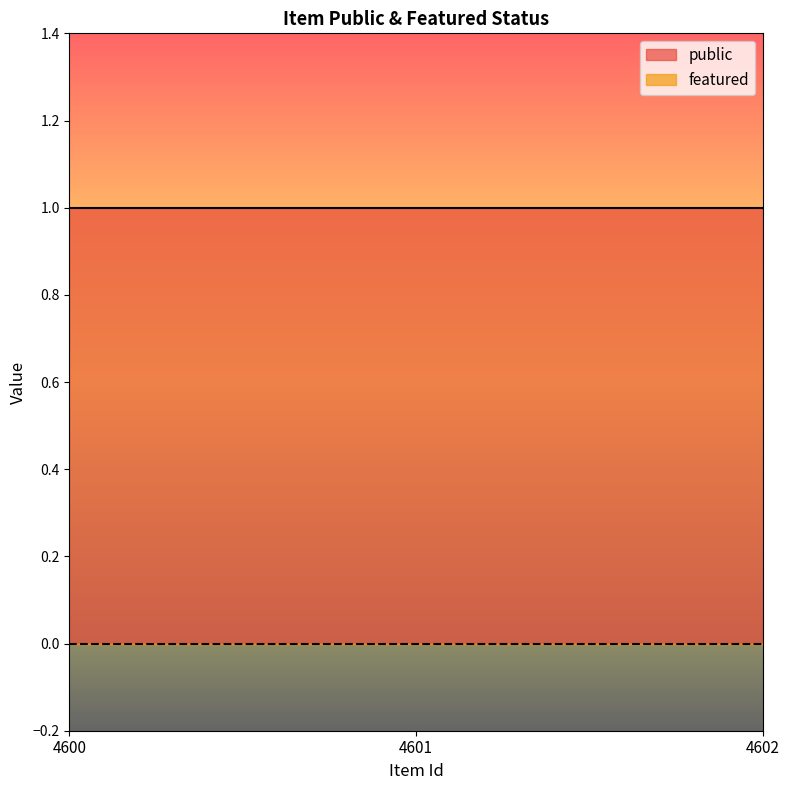

What is the difference between the highest and lowest values at 4601?

1